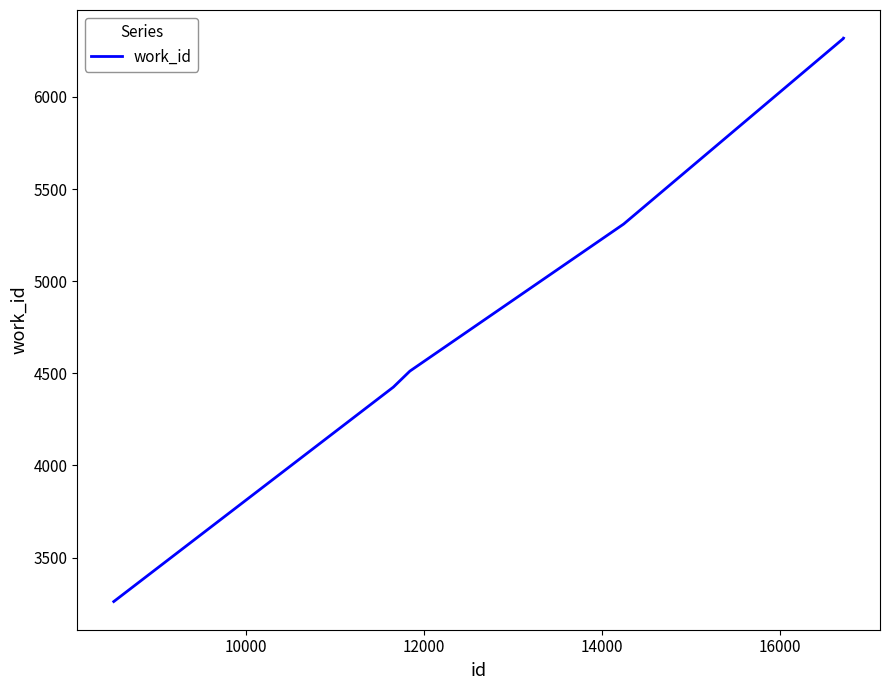

How many distinct data groups are displayed?

1